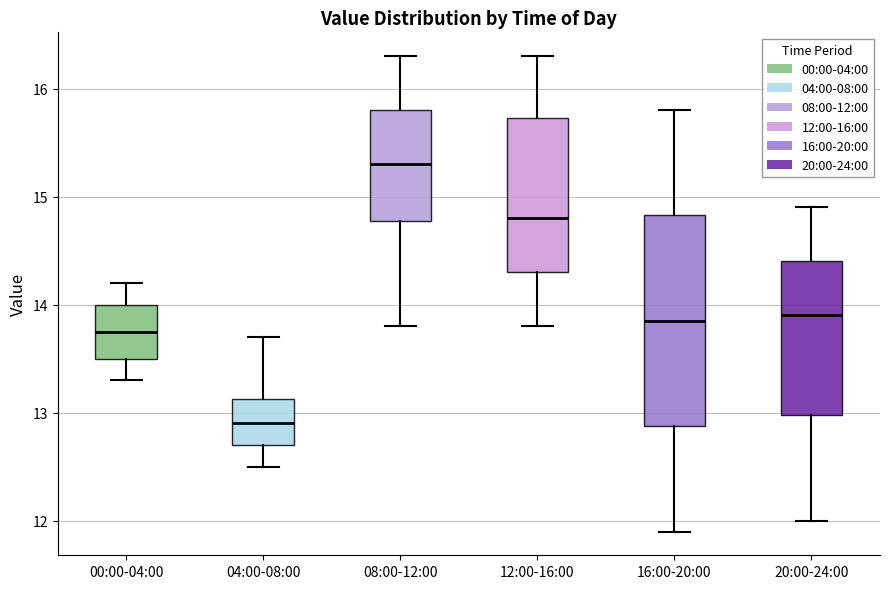

Reading left to right, transcribe this box plot: for each box, give where its median line is, the range the box spans, and where its two whiskers end, as read against the y-axis. The values are not printed on the chart, so give them approximately, as read against the axis.

00:00-04:00: median 13.8, box 13.5 to 14.0, whiskers 13.3 to 14.2
04:00-08:00: median 12.9, box 12.7 to 13.1, whiskers 12.5 to 13.7
08:00-12:00: median 15.3, box 14.8 to 15.8, whiskers 13.8 to 16.3
12:00-16:00: median 14.8, box 14.3 to 15.7, whiskers 13.8 to 16.3
16:00-20:00: median 13.9, box 12.9 to 14.8, whiskers 11.9 to 15.8
20:00-24:00: median 13.9, box 13.0 to 14.4, whiskers 12.0 to 14.9